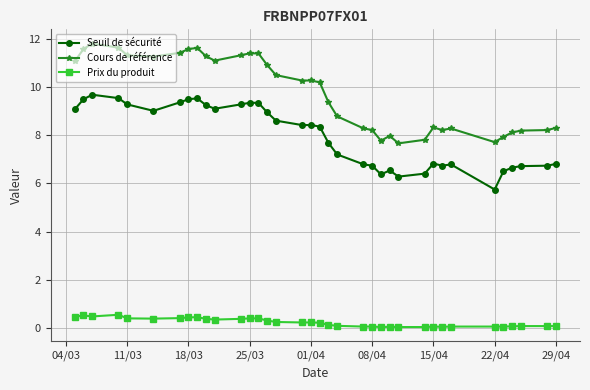

True or false: Prix du produit and Seuil de sécurité intersect in this chart.

False